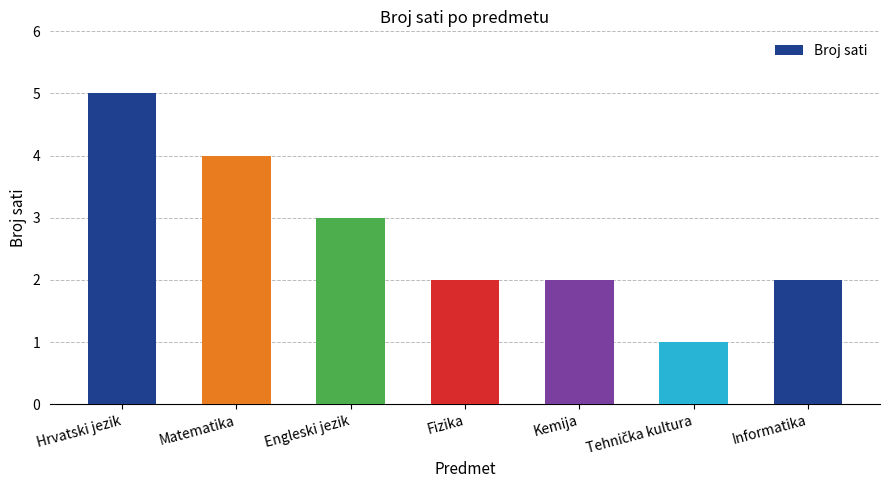

What is the sum of the values at Hrvatski jezik and Matematika?

9